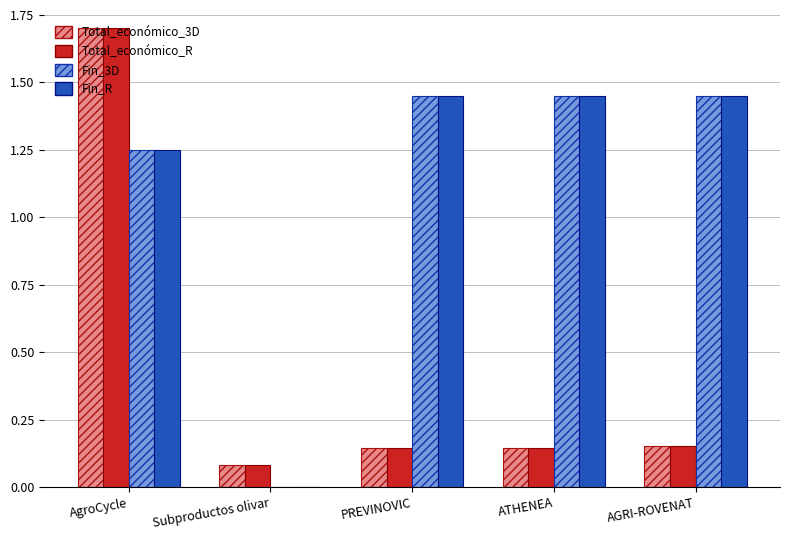

Is the value of Fin_3D at PREVINOVIC greater than the value of Fin_R at AgroCycle?

Yes